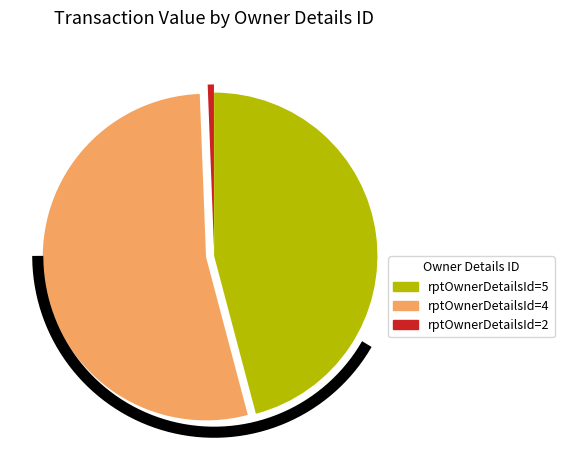

What is the smallest slice in the pie chart?

rptOwnerDetailsId=2